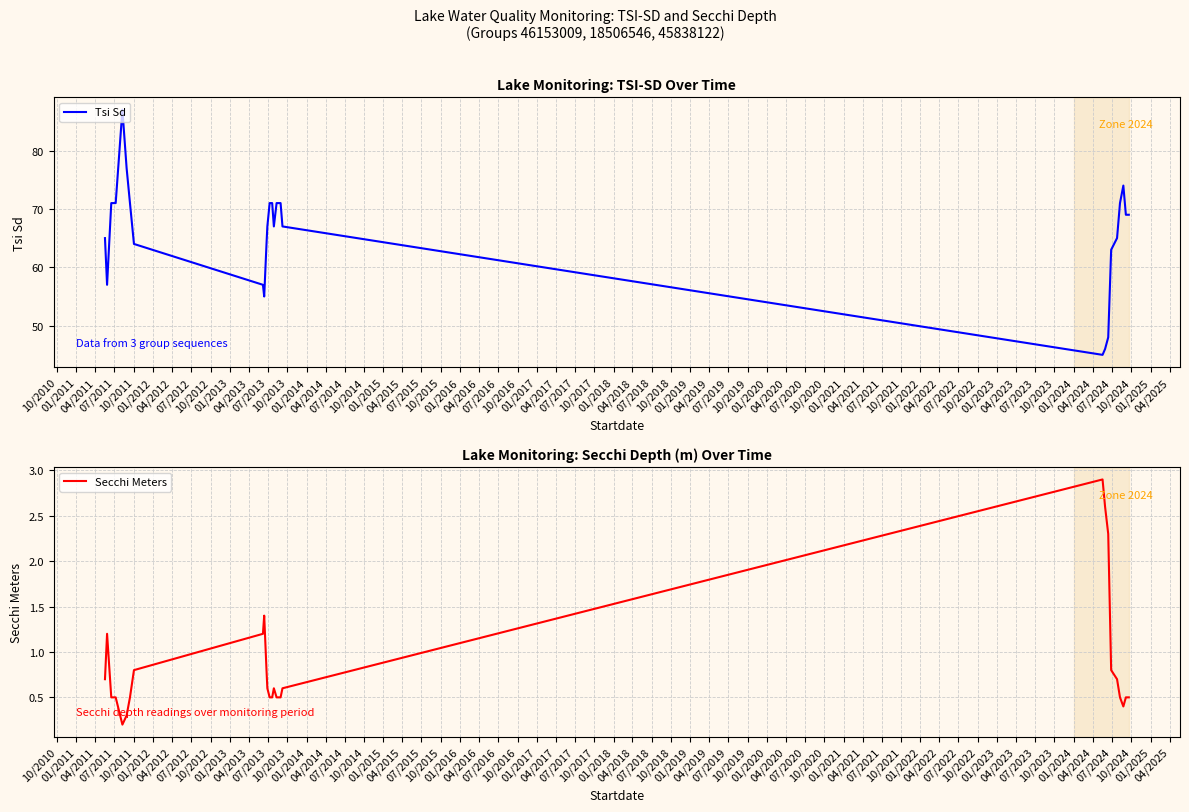

True or false: Tsi Sd and Secchi Meters cross at least once.

False